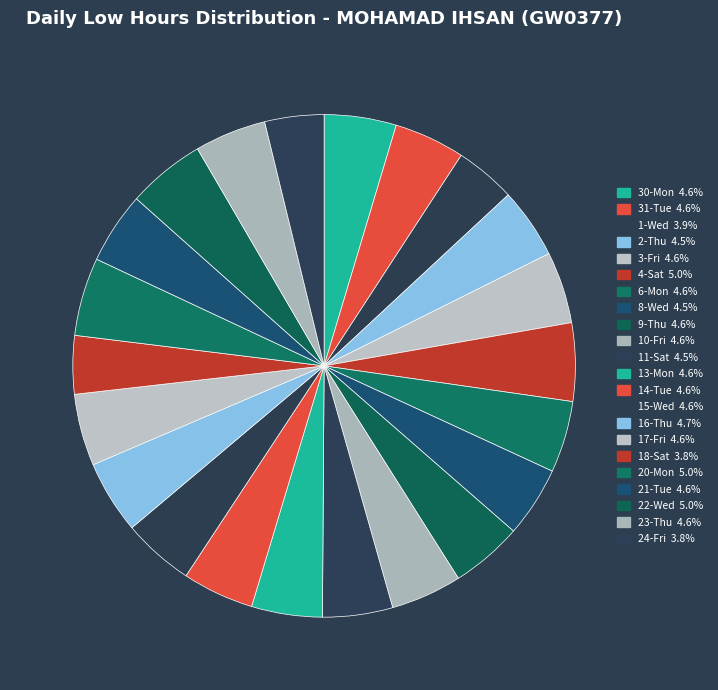

True or false: 6-Mon accounts for 11% of the total.

False